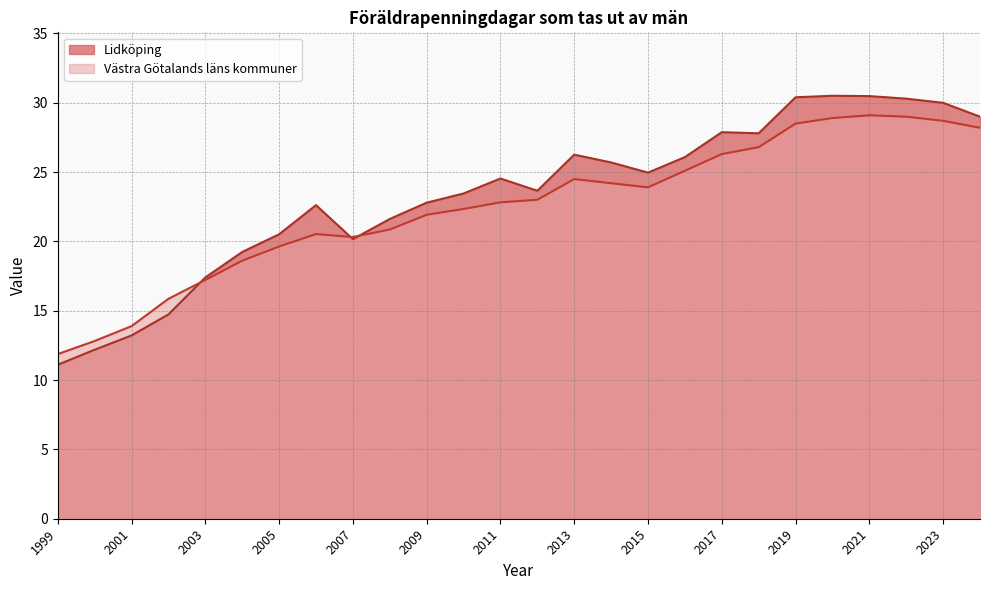

At which category is the sum across all series the highest?

2021